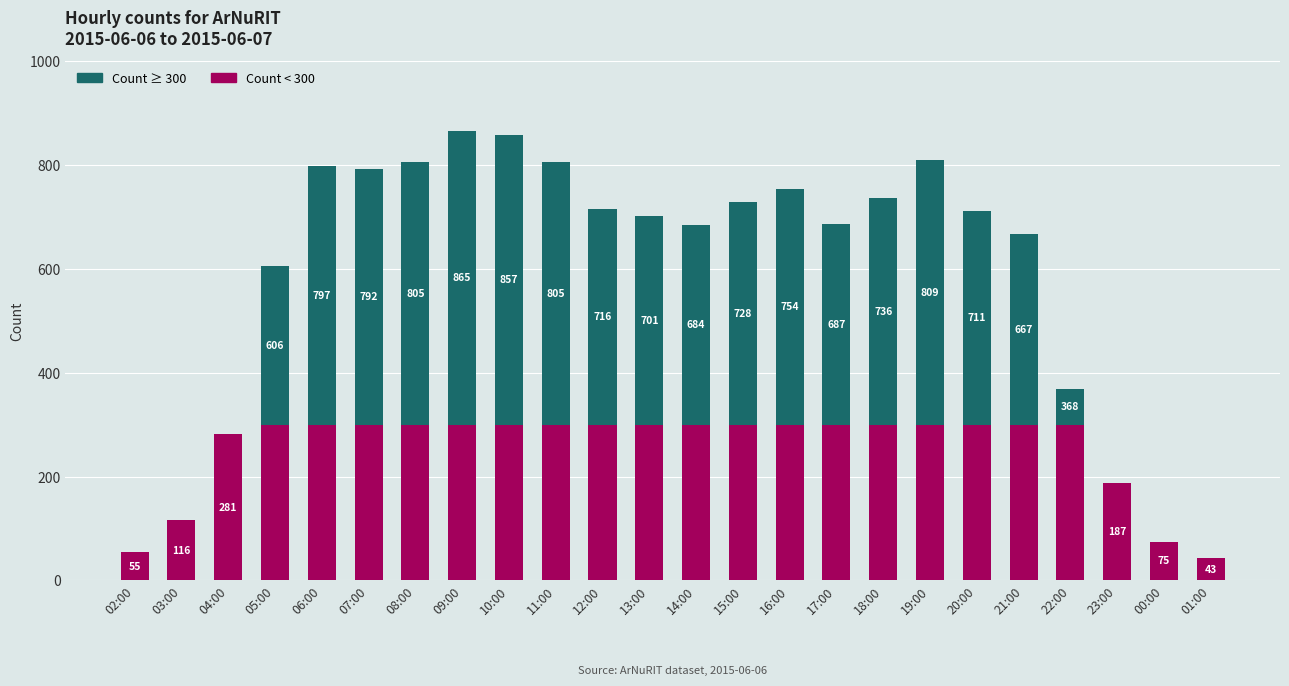

At which category is the sum across all series the highest?

09:00